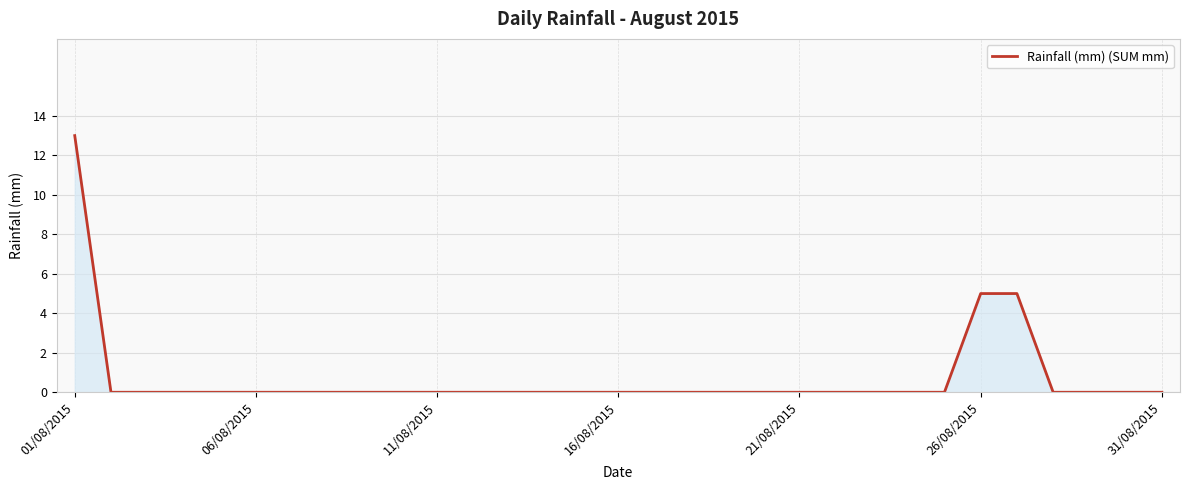

What is the greatest value displayed?

13